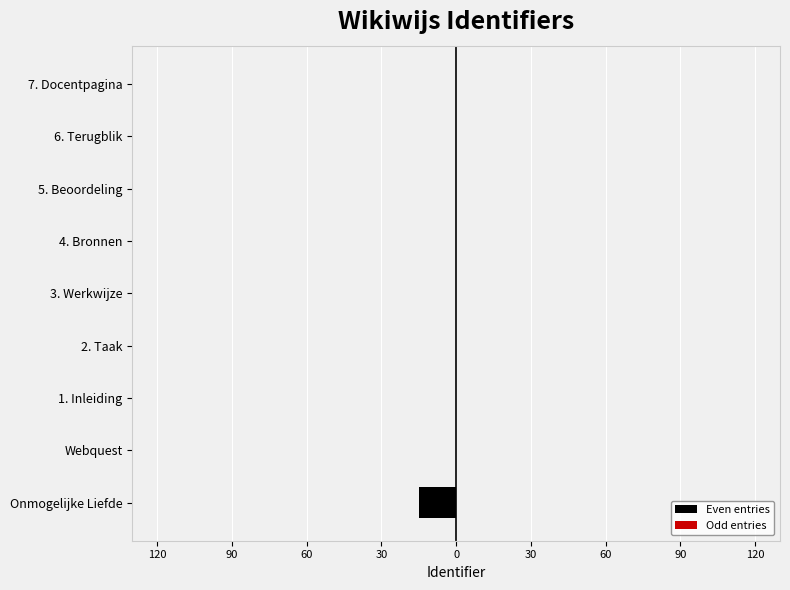

What is the lowest value of the Even entries series?

-15.0